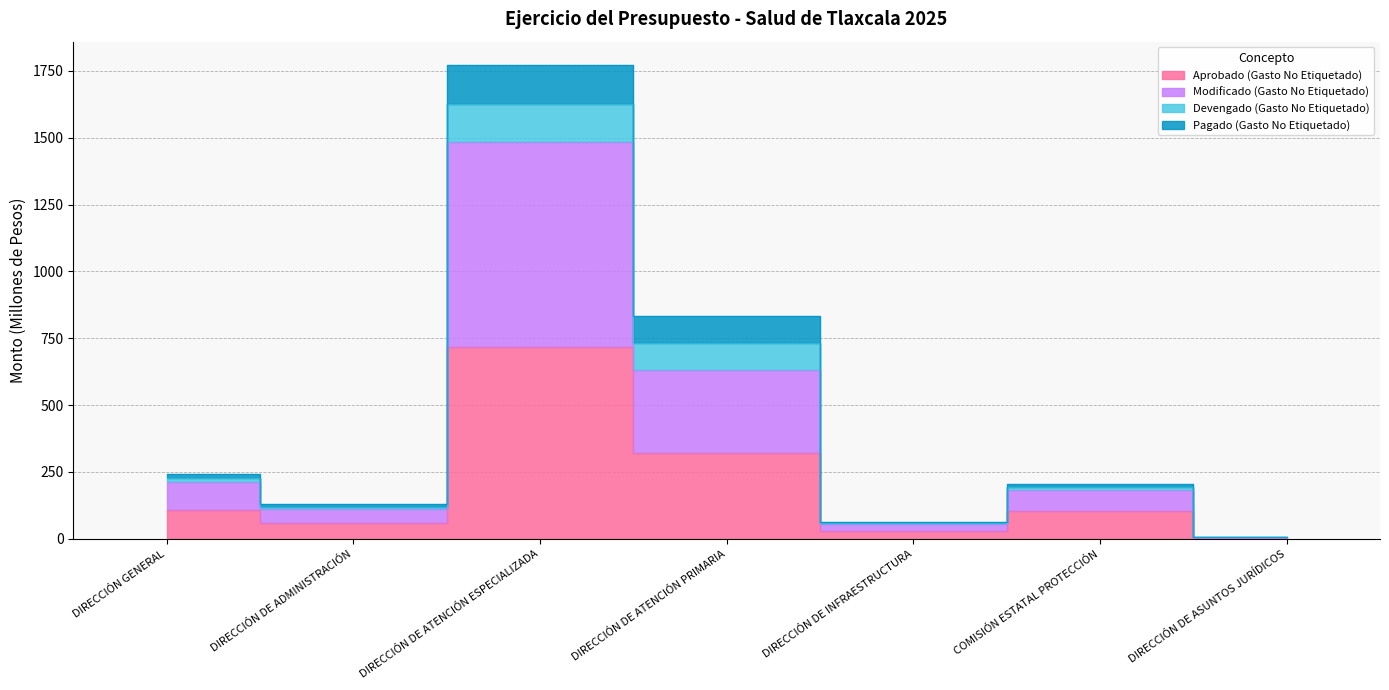

Is it true that Aprobado (Gasto No Etiquetado) equals 58.8 at DIRECCIÓN DE ADMINISTRACIÓN?

True